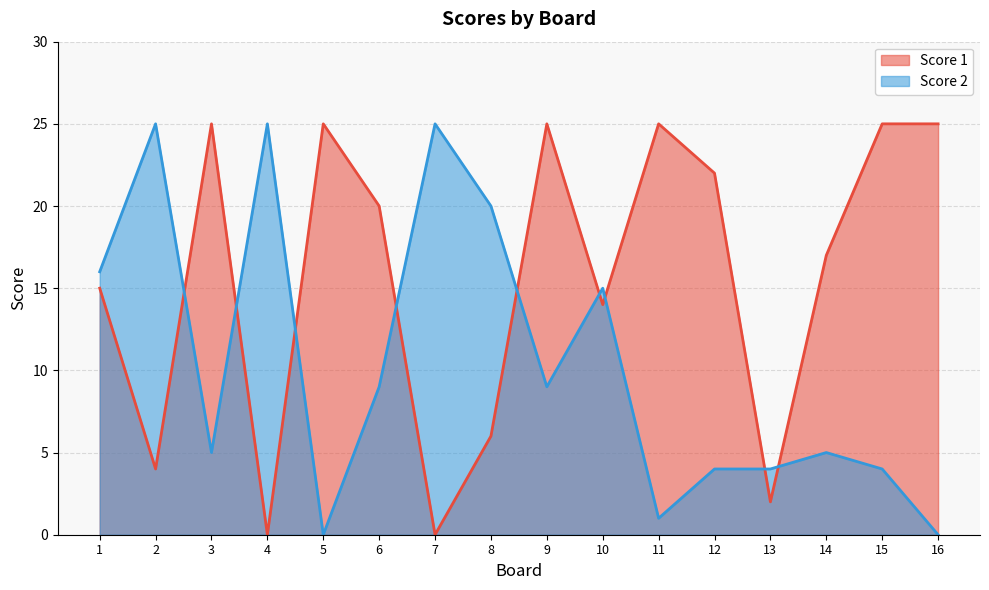

Between 1 and 9, which series saw the biggest shift?

Score 1